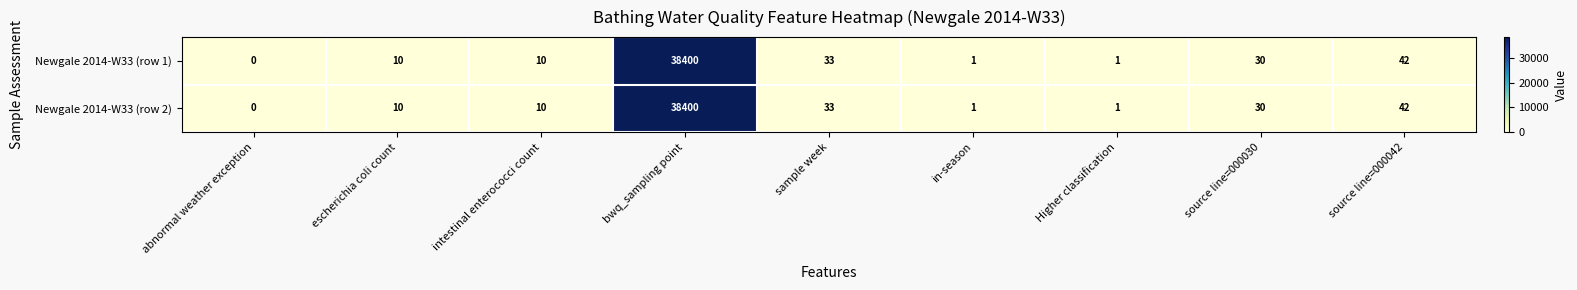

Which category has the lowest value across all series?

abnormal weather exception